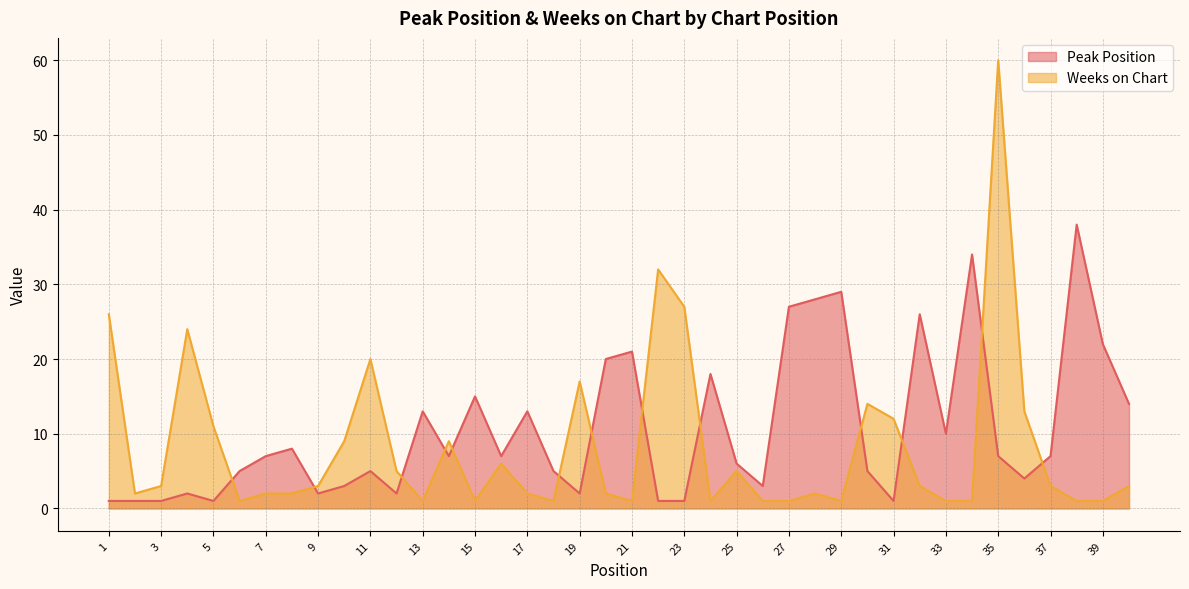

Between 31 and 27, which is larger?

27